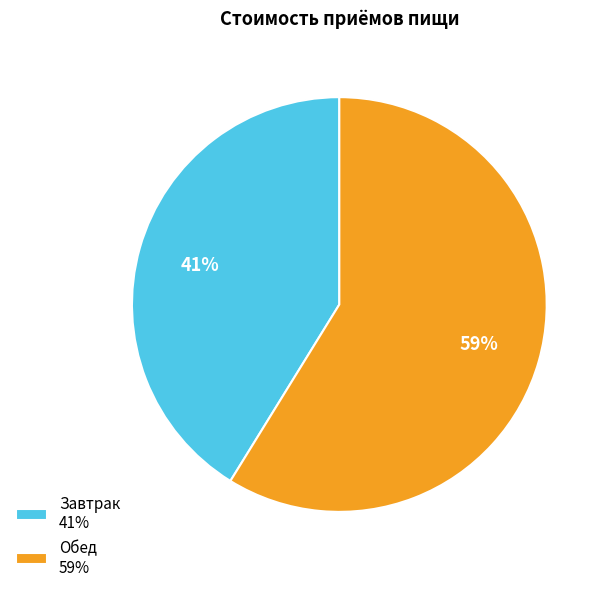

What percentage is the Обед slice, to the nearest percent?

59%